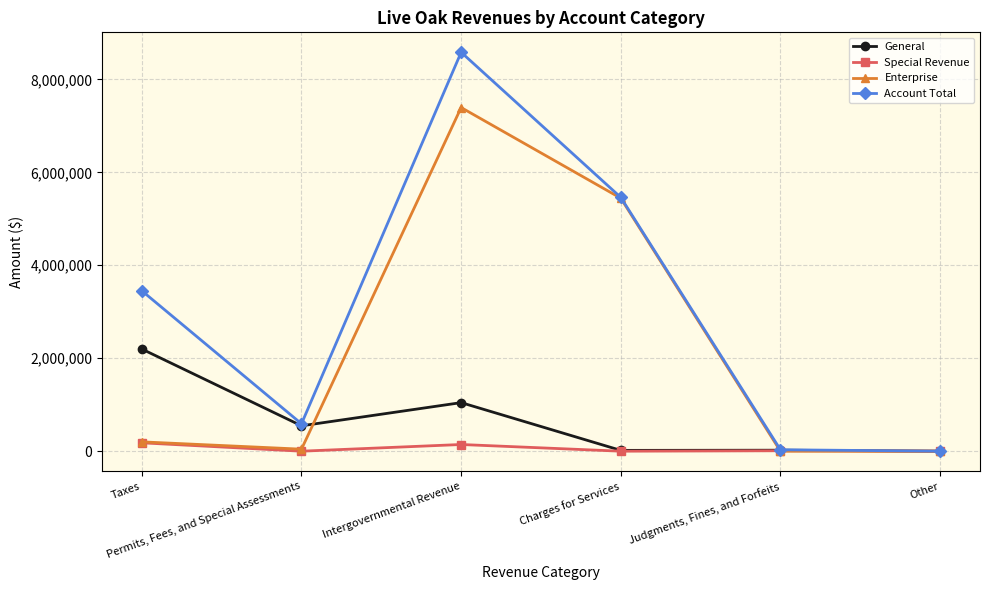

Is this an area chart (filled region under the line)?

No